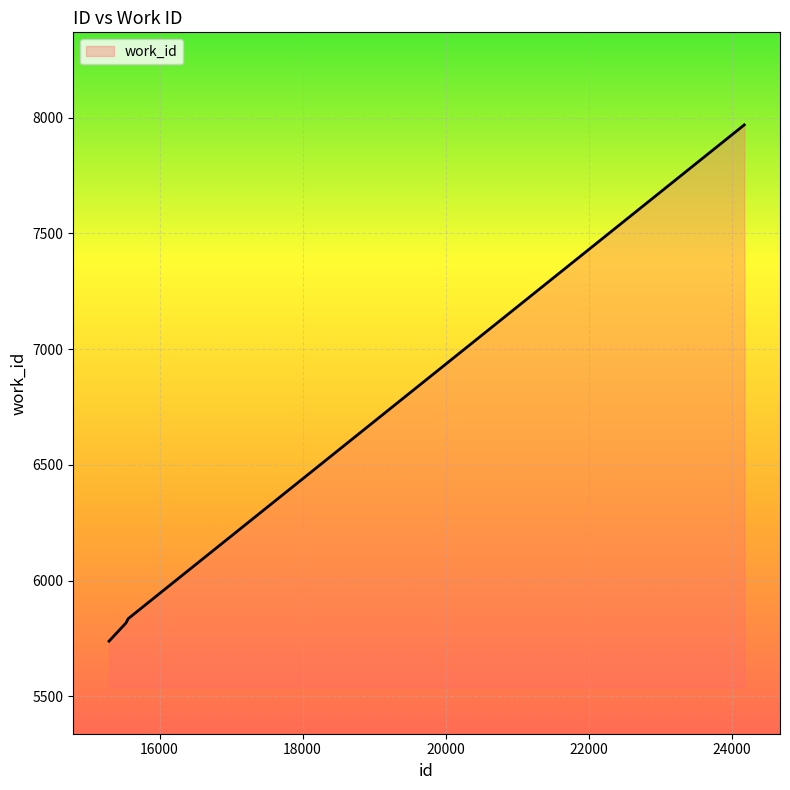

What is the difference between the maximum and second lowest values?

2152